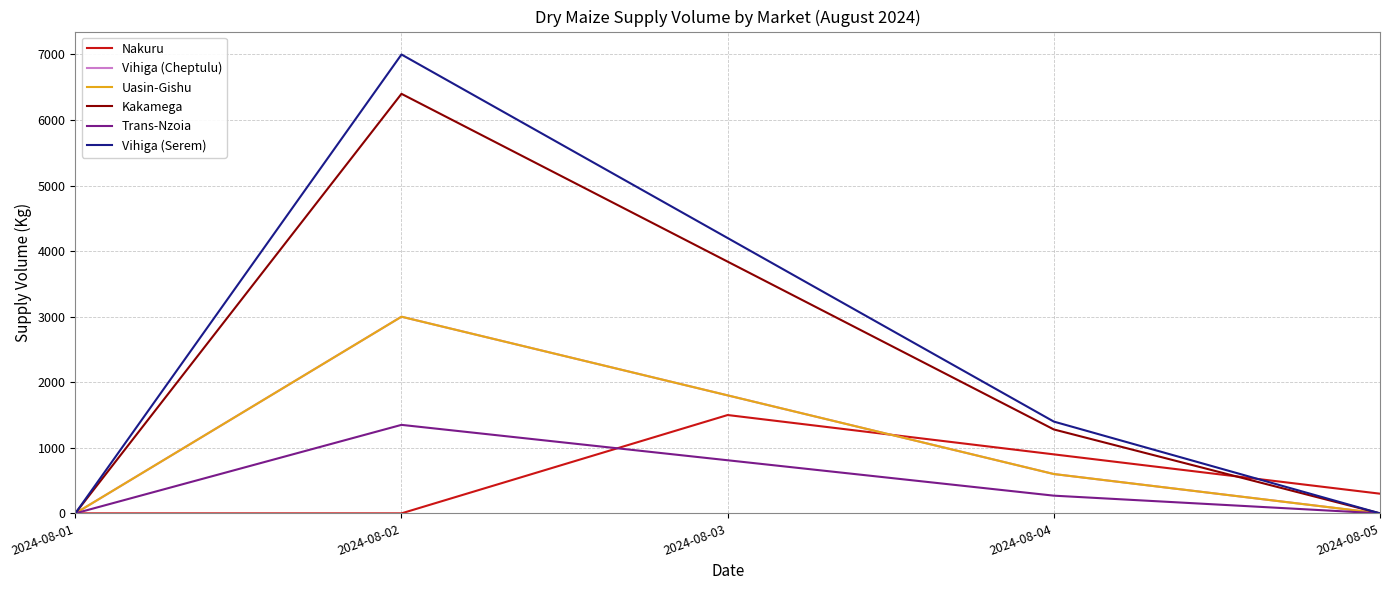

How many lines are shown in the chart?

6